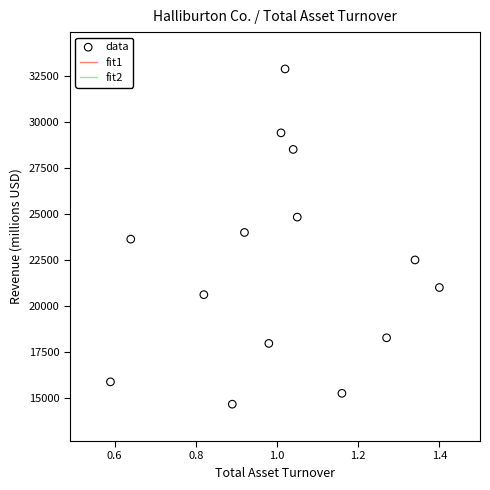

What is the range of Y values (max minus min)?

18195